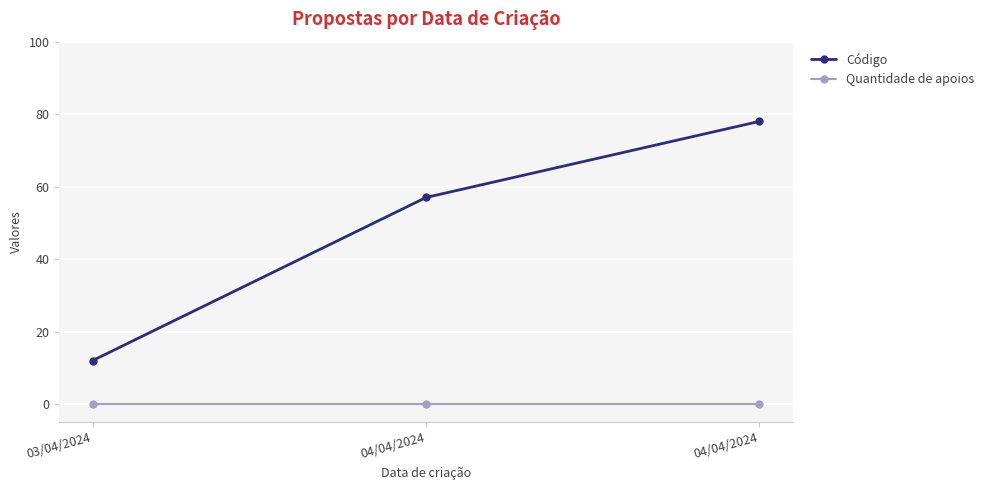

What is the greatest value displayed?

78